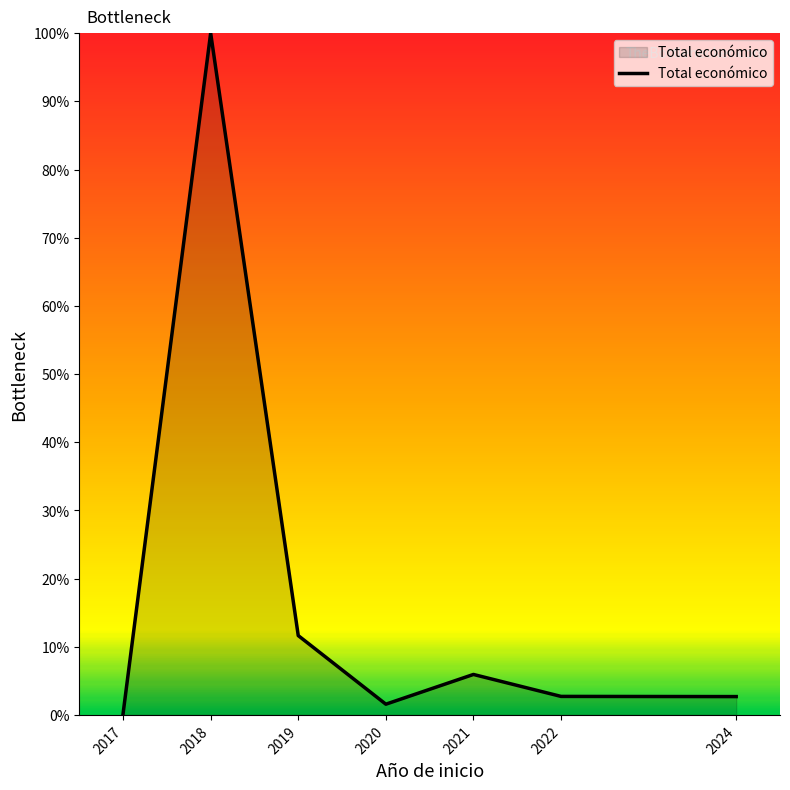

Count the number of categories in the chart.

7